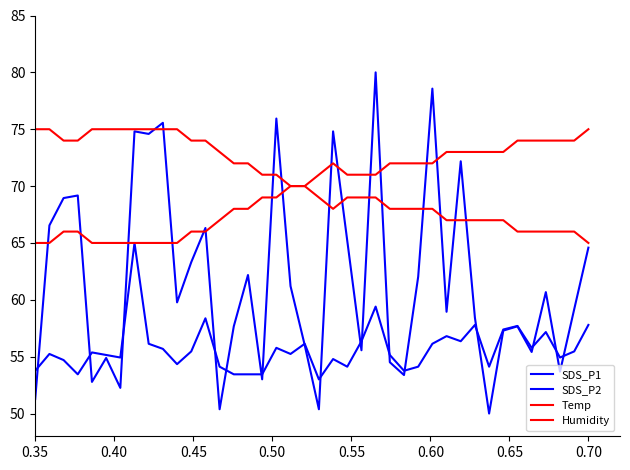

What is the average value of the Humidity series?

69.6